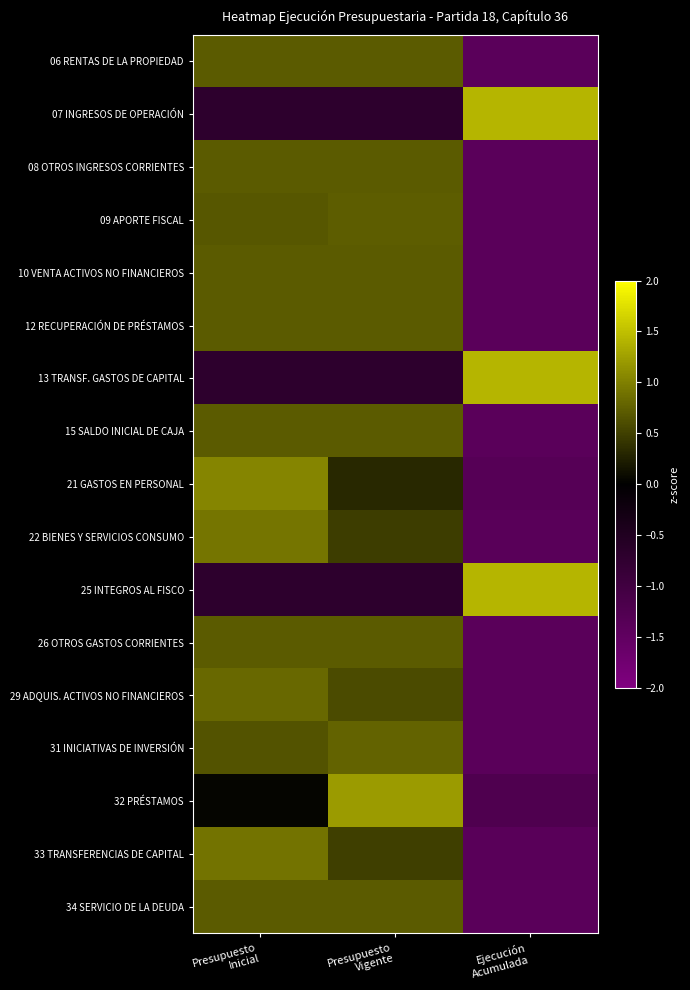

Rank the series by their maximum value, from highest to lowest.

07 INGRESOS DE OPERACIÓN, 25 INTEGROS AL FISCO, 13 TRANSF. GASTOS DE CAPITAL, 32 PRÉSTAMOS, 21 GASTOS EN PERSONAL, 22 BIENES Y SERVICIOS CONSUMO, 33 TRANSFERENCIAS DE CAPITAL, 29 ADQUIS. ACTIVOS NO FINANCIEROS, 31 INICIATIVAS DE INVERSIÓN, 09 APORTE FISCAL, 15 SALDO INICIAL DE CAJA, 08 OTROS INGRESOS CORRIENTES, 10 VENTA ACTIVOS NO FINANCIEROS, 12 RECUPERACIÓN DE PRÉSTAMOS, 26 OTROS GASTOS CORRIENTES, 06 RENTAS DE LA PROPIEDAD, 34 SERVICIO DE LA DEUDA